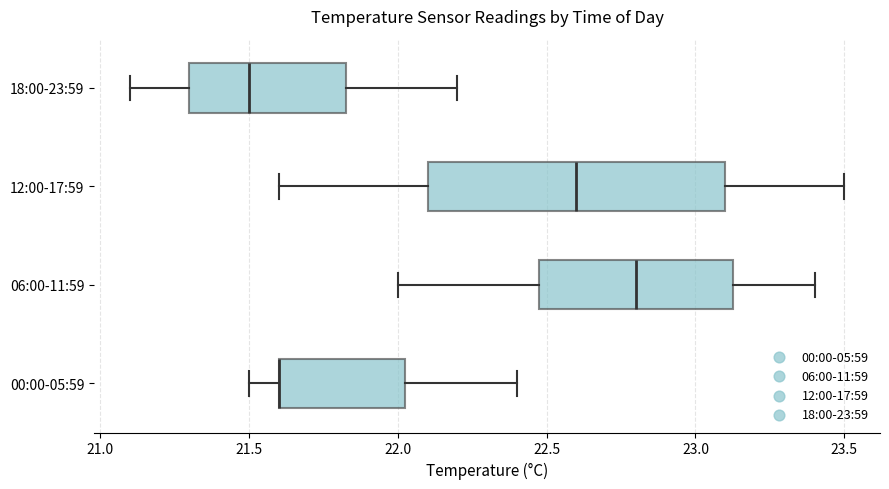

Reading bottom to top, read every box against the x-axis: the position of its median line, the range the box covers, and the ends of its whiskers. The values are not printed on the chart, so give them approximately, as read against the axis.

00:00-05:59: median 21.60 (drawn on the box's left edge), box 21.60 to 22.05, whiskers 21.50 to 22.40
06:00-11:59: median 22.80, box 22.50 to 23.15, whiskers 22.00 to 23.40
12:00-17:59: median 22.60, box 22.10 to 23.10, whiskers 21.60 to 23.50
18:00-23:59: median 21.50, box 21.30 to 21.85, whiskers 21.10 to 22.20